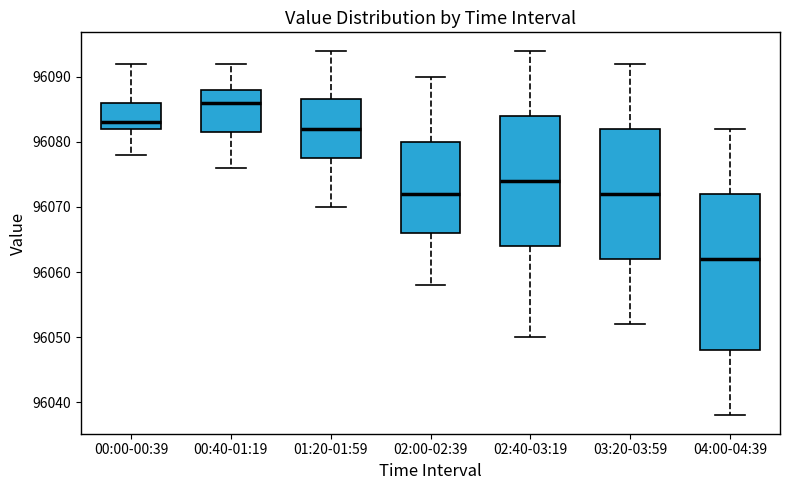

Reading left to right, transcribe this box plot: for each box, give where its median line is, the range the box spans, and where its two whiskers end, as read against the y-axis. The values are not printed on the chart, so give them approximately, as read against the axis.

00:00-00:39: median 96083, box 96082 to 96086, whiskers 96078 to 96092
00:40-01:19: median 96086, box 96082 to 96088, whiskers 96076 to 96092
01:20-01:59: median 96082, box 96078 to 96087, whiskers 96070 to 96094
02:00-02:39: median 96072, box 96066 to 96080, whiskers 96058 to 96090
02:40-03:19: median 96074, box 96064 to 96084, whiskers 96050 to 96094
03:20-03:59: median 96072, box 96062 to 96082, whiskers 96052 to 96092
04:00-04:39: median 96062, box 96048 to 96072, whiskers 96038 to 96082